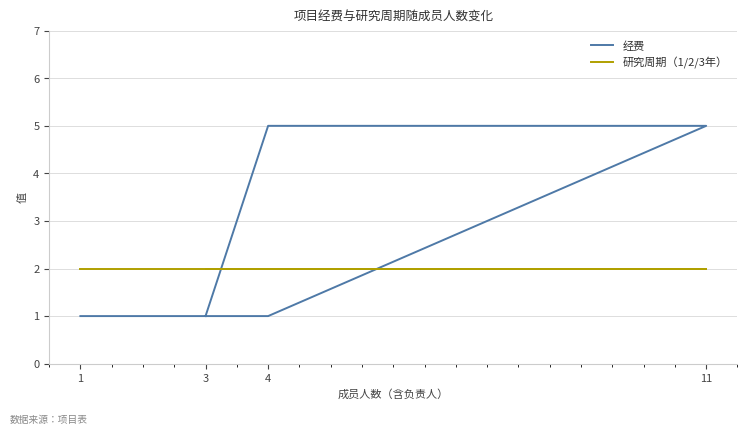

At which category is the sum across all series the highest?

11